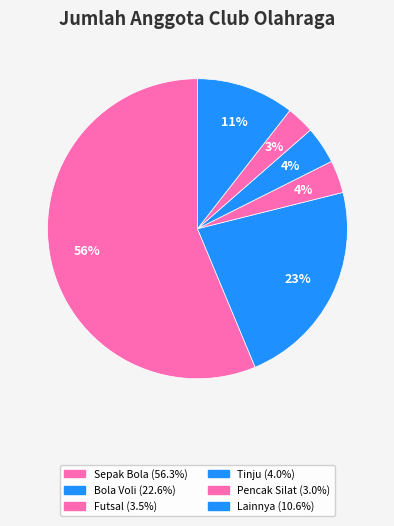

Does any single category account for the majority?

Yes